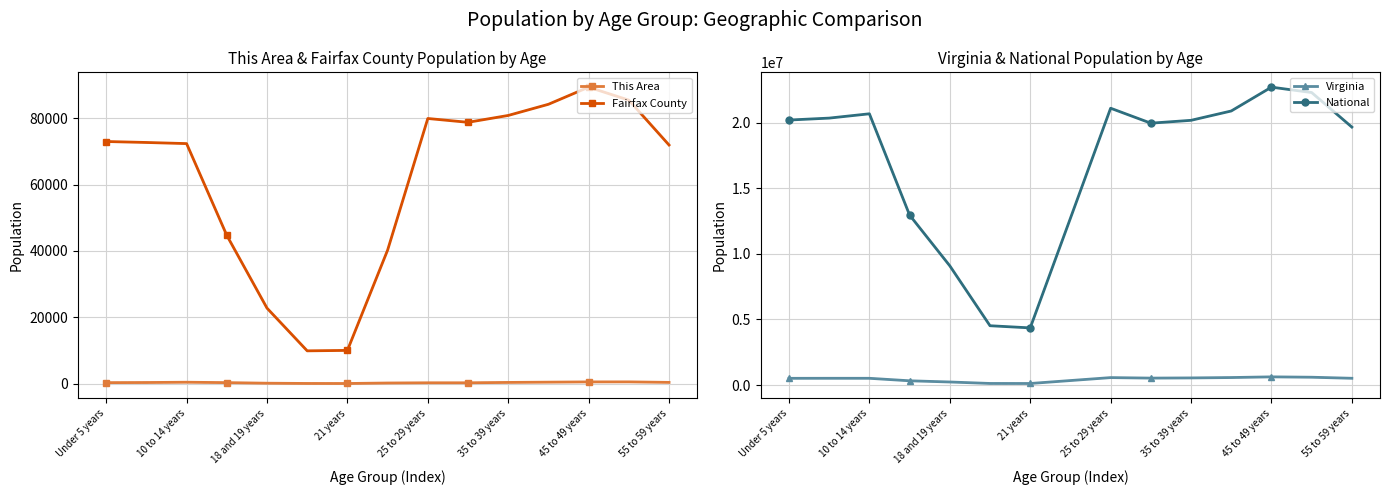

Reading left to right, what are all the values shown in this chart?

This Area: 305	342	426	309	133	58	45	192	258	259	367	449	526	533	377
Fairfax County: 72960	72670	72332	44686	22757	9886	10019	40234	79896	78746	80812	84178	89341	85426	71905
Virginia: 509625	511849	511246	320957	230008	117445	114918	339728	564342	526077	540063	568865	621155	592845	512595
National: 20201362	20348657	20677194	12954254	9086089	4519129	4354294	12712576	21101849	19962099	20179642	20890964	22708591	22298125	19664805